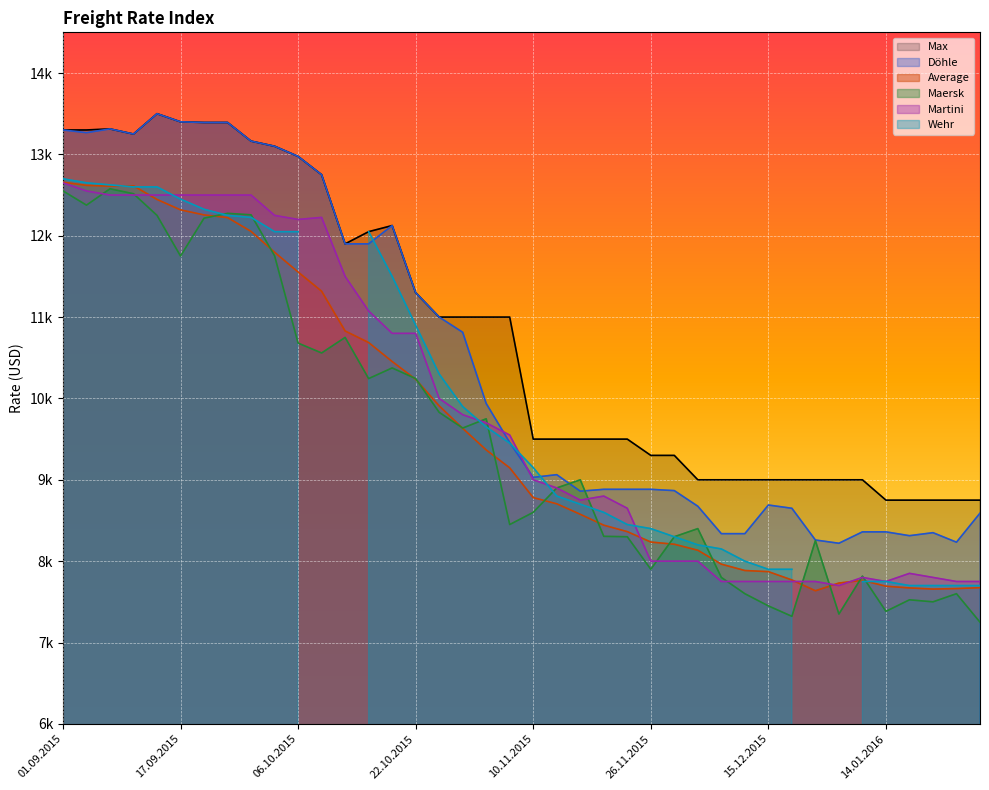

In Maersk, how many points are lower than both neighbors (excluding endpoints)?

11